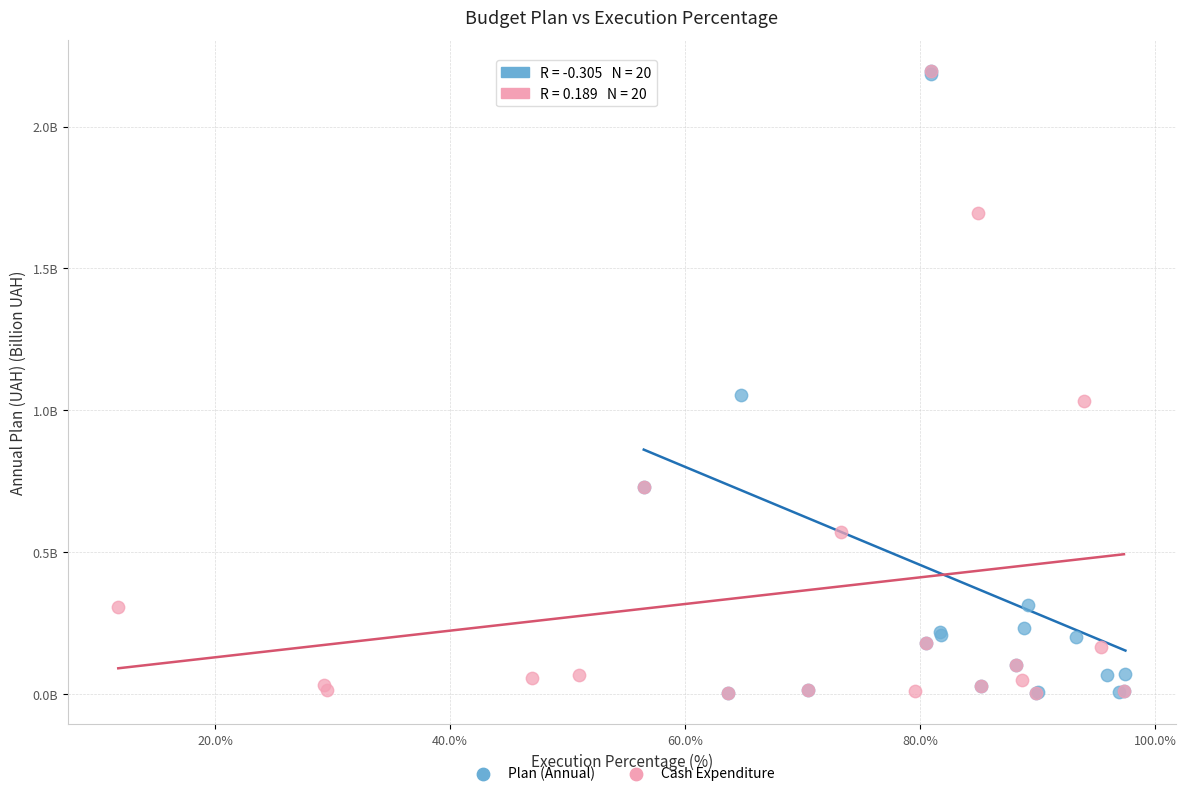

What are all the series names shown in the legend?

Plan (Annual), Cash Expenditure